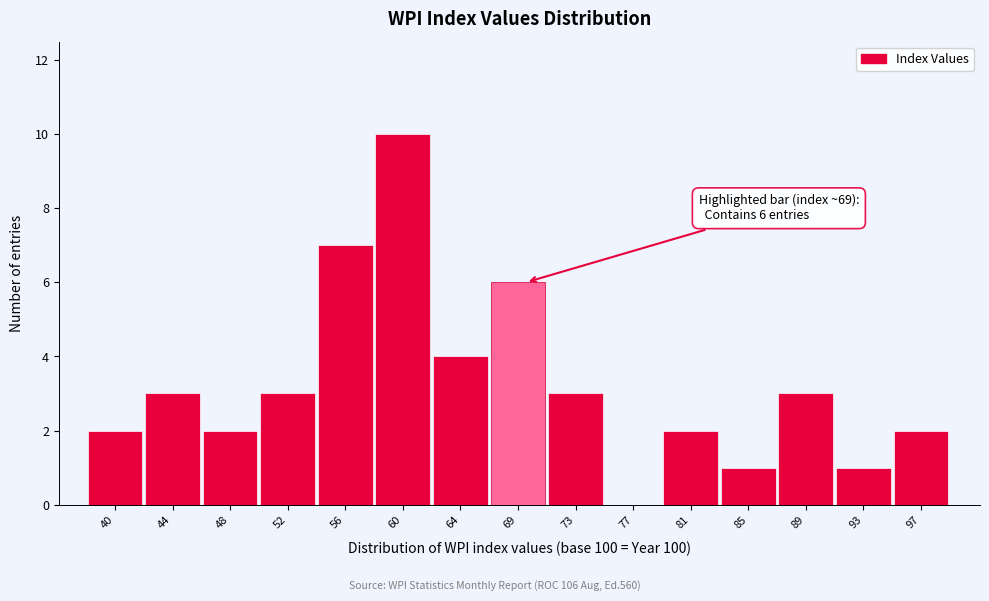

Reading left to right, extract all data points from this chart.

40=2	44=3	48=2	52=3	56=7	60=10	64=4	69=6	73=3	77=0	81=2	85=1	89=3	93=1	97=2